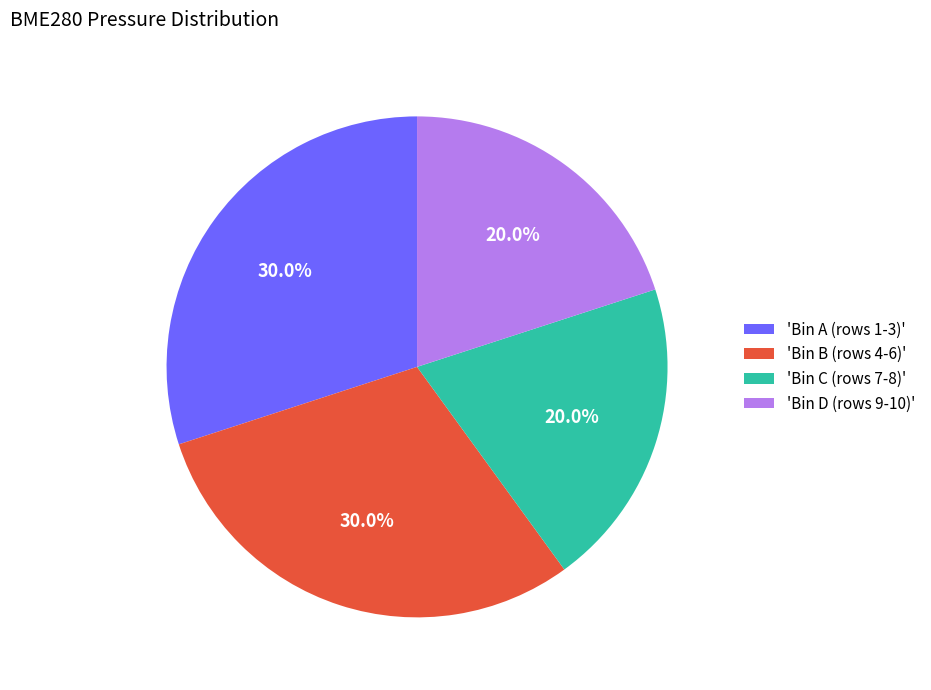

How many slices are in this pie chart?

4